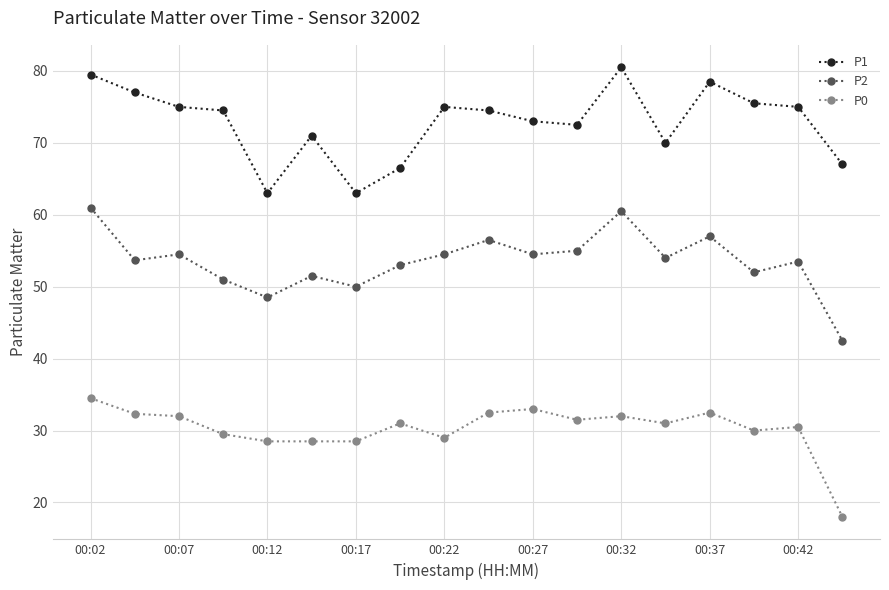

What is the average value of the P0 series?

30.3